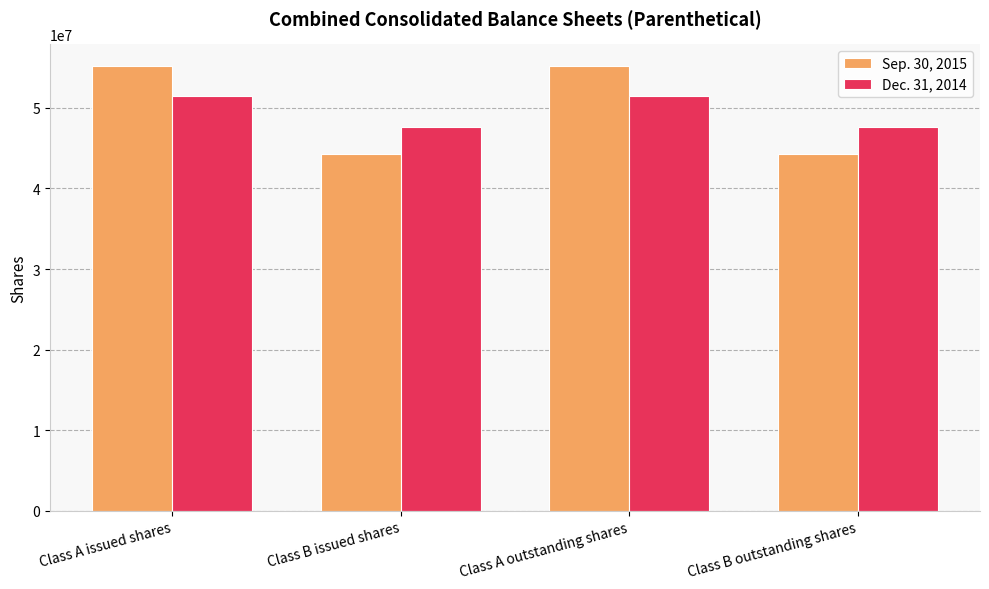

How many Dec. 31, 2014 values are between 47647023 and 51431872?

4